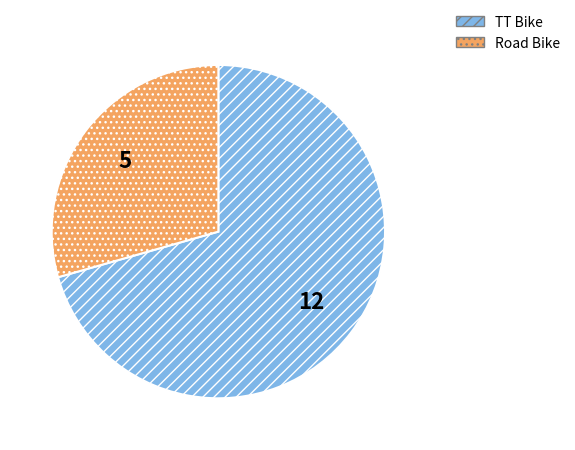

Which slice is the smallest?

Road Bike